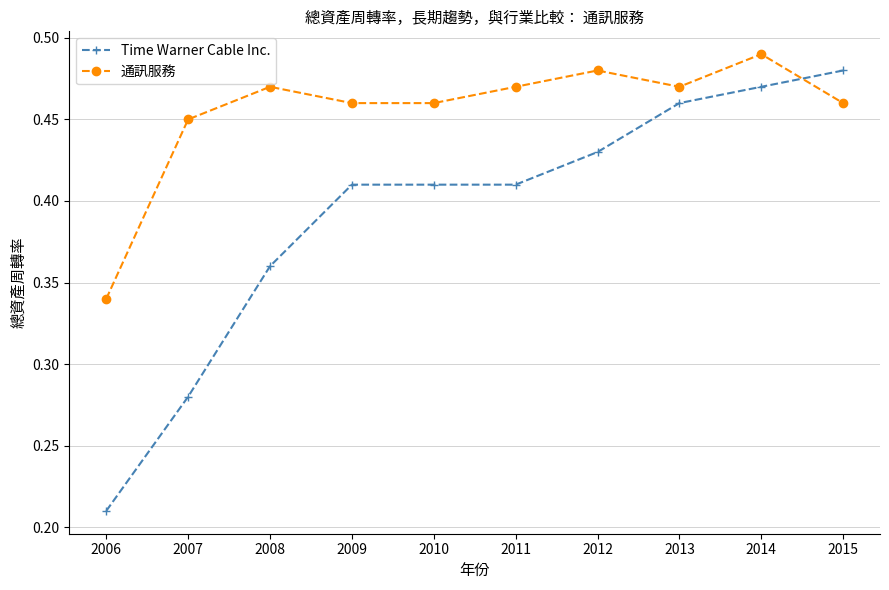

True or false: 通訊服務 has a value of 0.5 at 2006.

False